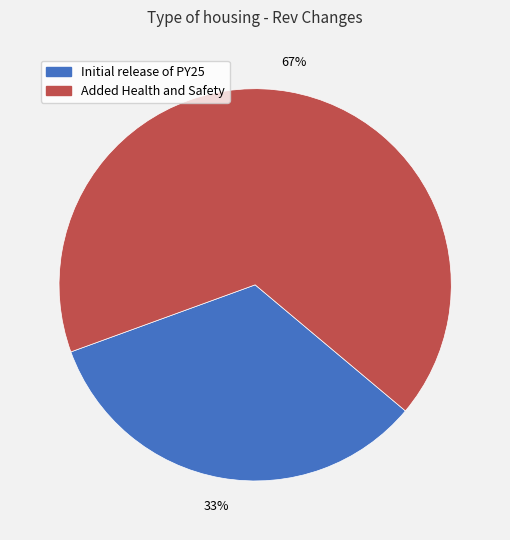

What is the smallest slice in the pie chart?

Initial release of PY25